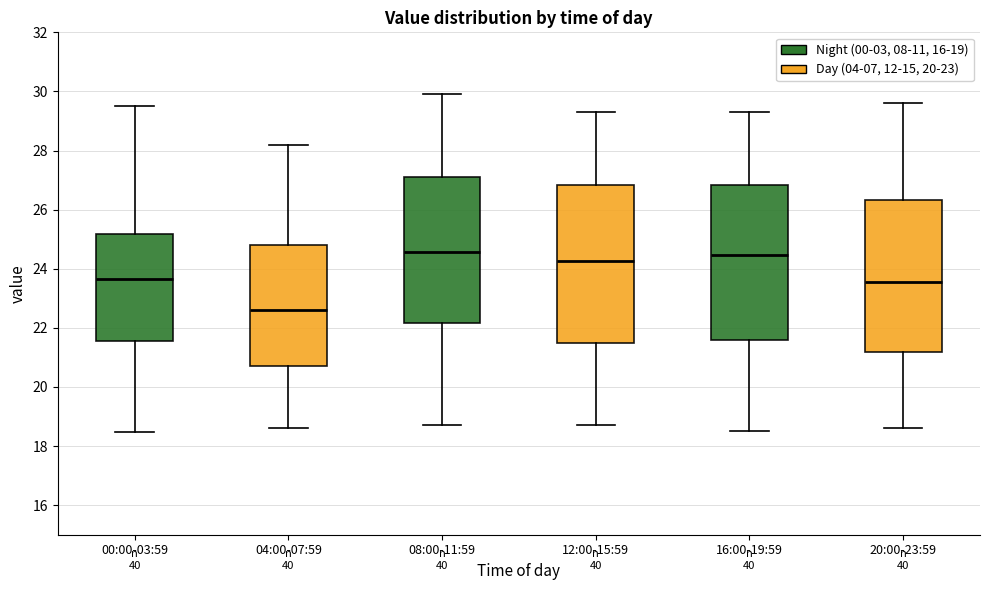

Reading left to right, read every box against the y-axis: the position of its median line, the range the box covers, and the ends of its whiskers. The values are not printed on the chart, so give them approximately, as read against the axis.

00:00-03:59: median 23.6, box 21.6 to 25.2, whiskers 18.4 to 29.6
04:00-07:59: median 22.6, box 20.8 to 24.8, whiskers 18.6 to 28.2
08:00-11:59: median 24.6, box 22.2 to 27.2, whiskers 18.8 to 30.0
12:00-15:59: median 24.2, box 21.4 to 26.8, whiskers 18.8 to 29.4
16:00-19:59: median 24.4, box 21.6 to 26.8, whiskers 18.6 to 29.4
20:00-23:59: median 23.6, box 21.2 to 26.4, whiskers 18.6 to 29.6